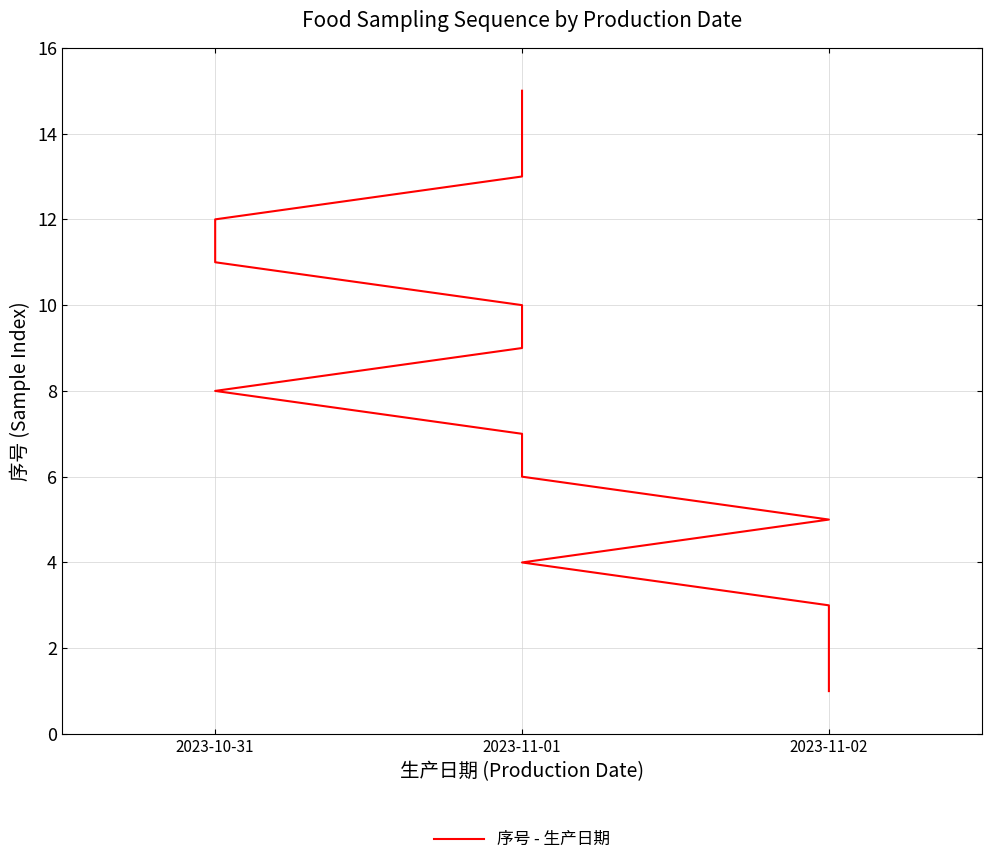

True or false: the data shows 6 at 5.

True